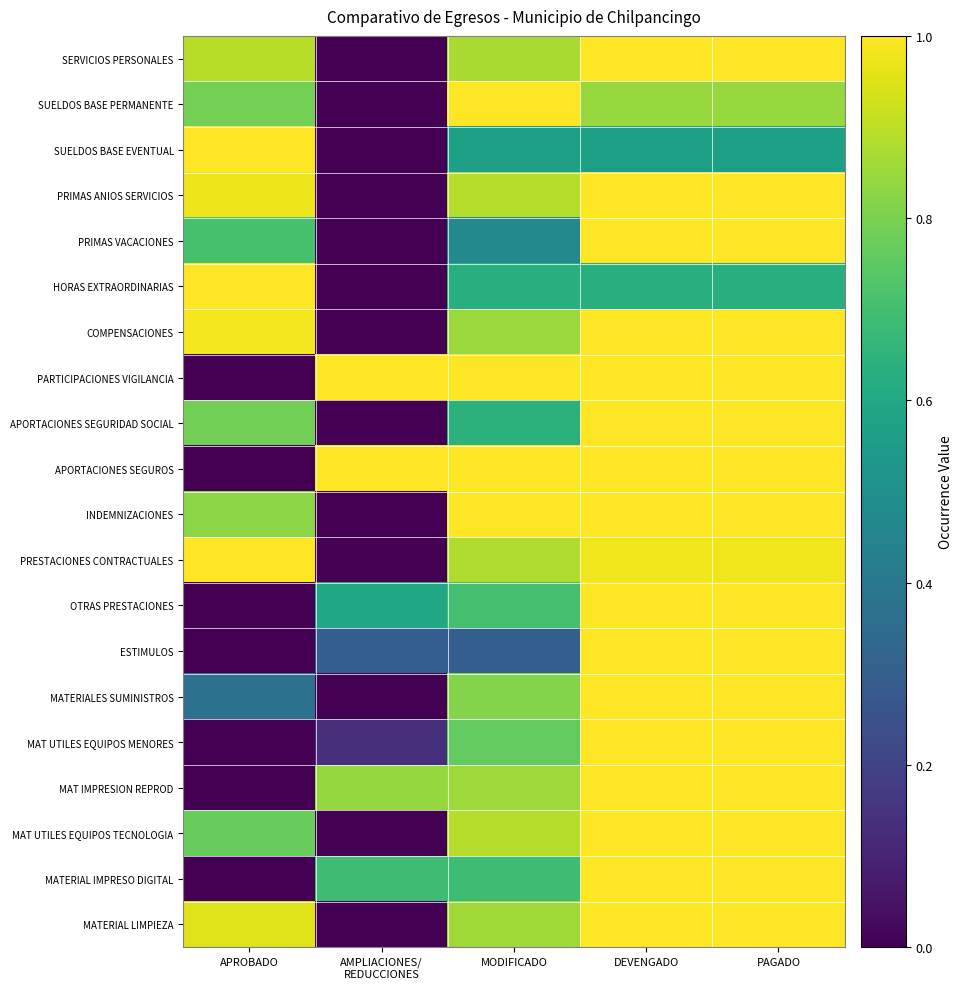

Reading right to left, what are all the values shown in this chart?

SERVICIOS PERSONALES: PAGADO=1.0	DEVENGADO=1.0	MODIFICADO=0.9	AMPLIACIONES/
REDUCCIONES=0.0	APROBADO=0.9
SUELDOS BASE PERMANENTE: PAGADO=0.8	DEVENGADO=0.8	MODIFICADO=1.0	AMPLIACIONES/
REDUCCIONES=0.0	APROBADO=0.8
SUELDOS BASE EVENTUAL: PAGADO=0.6	DEVENGADO=0.6	MODIFICADO=0.6	AMPLIACIONES/
REDUCCIONES=0.0	APROBADO=1.0
PRIMAS ANIOS SERVICIOS: PAGADO=1.0	DEVENGADO=1.0	MODIFICADO=0.9	AMPLIACIONES/
REDUCCIONES=0.0	APROBADO=1.0
PRIMAS VACACIONES: PAGADO=1.0	DEVENGADO=1.0	MODIFICADO=0.5	AMPLIACIONES/
REDUCCIONES=0.0	APROBADO=0.7
HORAS EXTRAORDINARIAS: PAGADO=0.6	DEVENGADO=0.6	MODIFICADO=0.6	AMPLIACIONES/
REDUCCIONES=0.0	APROBADO=1.0
COMPENSACIONES: PAGADO=1.0	DEVENGADO=1.0	MODIFICADO=0.8	AMPLIACIONES/
REDUCCIONES=0.0	APROBADO=1.0
PARTICIPACIONES VIGILANCIA: PAGADO=1.0	DEVENGADO=1.0	MODIFICADO=1.0	AMPLIACIONES/
REDUCCIONES=1.0	APROBADO=0.0
APORTACIONES SEGURIDAD SOCIAL: PAGADO=1.0	DEVENGADO=1.0	MODIFICADO=0.6	AMPLIACIONES/
REDUCCIONES=0.0	APROBADO=0.8
APORTACIONES SEGUROS: PAGADO=1.0	DEVENGADO=1.0	MODIFICADO=1.0	AMPLIACIONES/
REDUCCIONES=1.0	APROBADO=0.0
INDEMNIZACIONES: PAGADO=1.0	DEVENGADO=1.0	MODIFICADO=1.0	AMPLIACIONES/
REDUCCIONES=0.0	APROBADO=0.8
PRESTACIONES CONTRACTUALES: PAGADO=1.0	DEVENGADO=1.0	MODIFICADO=0.9	AMPLIACIONES/
REDUCCIONES=0.0	APROBADO=1.0
OTRAS PRESTACIONES: PAGADO=1.0	DEVENGADO=1.0	MODIFICADO=0.7	AMPLIACIONES/
REDUCCIONES=0.6	APROBADO=0.0
ESTIMULOS: PAGADO=1.0	DEVENGADO=1.0	MODIFICADO=0.3	AMPLIACIONES/
REDUCCIONES=0.3	APROBADO=0.0
MATERIALES SUMINISTROS: PAGADO=1.0	DEVENGADO=1.0	MODIFICADO=0.8	AMPLIACIONES/
REDUCCIONES=0.0	APROBADO=0.4
MAT UTILES EQUIPOS MENORES: PAGADO=1.0	DEVENGADO=1.0	MODIFICADO=0.8	AMPLIACIONES/
REDUCCIONES=0.1	APROBADO=0.0
MAT IMPRESION REPROD: PAGADO=1.0	DEVENGADO=1.0	MODIFICADO=0.9	AMPLIACIONES/
REDUCCIONES=0.8	APROBADO=0.0
MAT UTILES EQUIPOS TECNOLOGIA: PAGADO=1.0	DEVENGADO=1.0	MODIFICADO=0.9	AMPLIACIONES/
REDUCCIONES=0.0	APROBADO=0.8
MATERIAL IMPRESO DIGITAL: PAGADO=1.0	DEVENGADO=1.0	MODIFICADO=0.7	AMPLIACIONES/
REDUCCIONES=0.7	APROBADO=0.0
MATERIAL LIMPIEZA: PAGADO=1.0	DEVENGADO=1.0	MODIFICADO=0.9	AMPLIACIONES/
REDUCCIONES=0.0	APROBADO=0.9